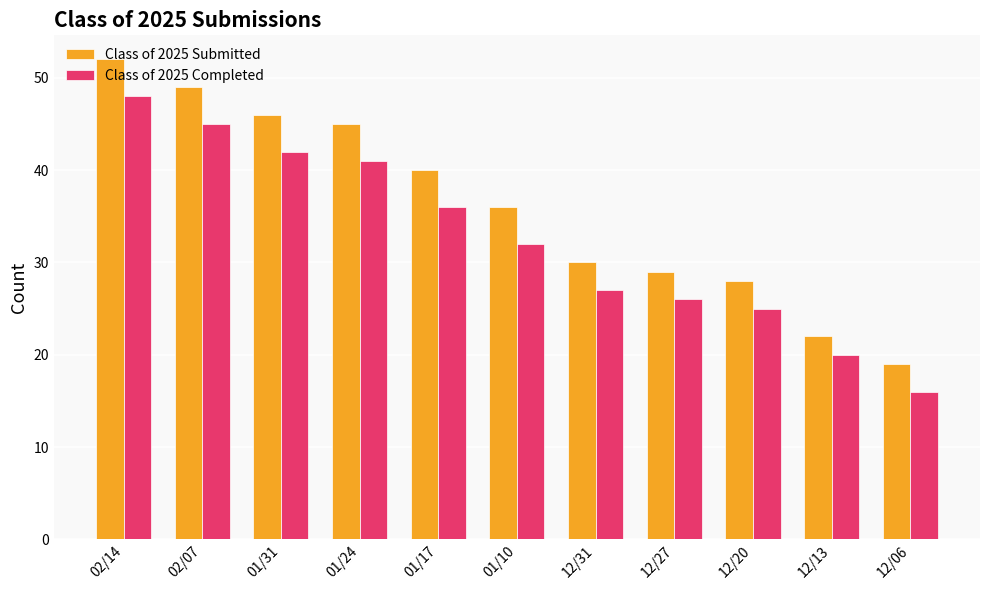

Reading right to left, extract all data points from this chart.

Class of 2025 Submitted: 19	22	28	29	30	36	40	45	46	49	52
Class of 2025 Completed: 16	20	25	26	27	32	36	41	42	45	48